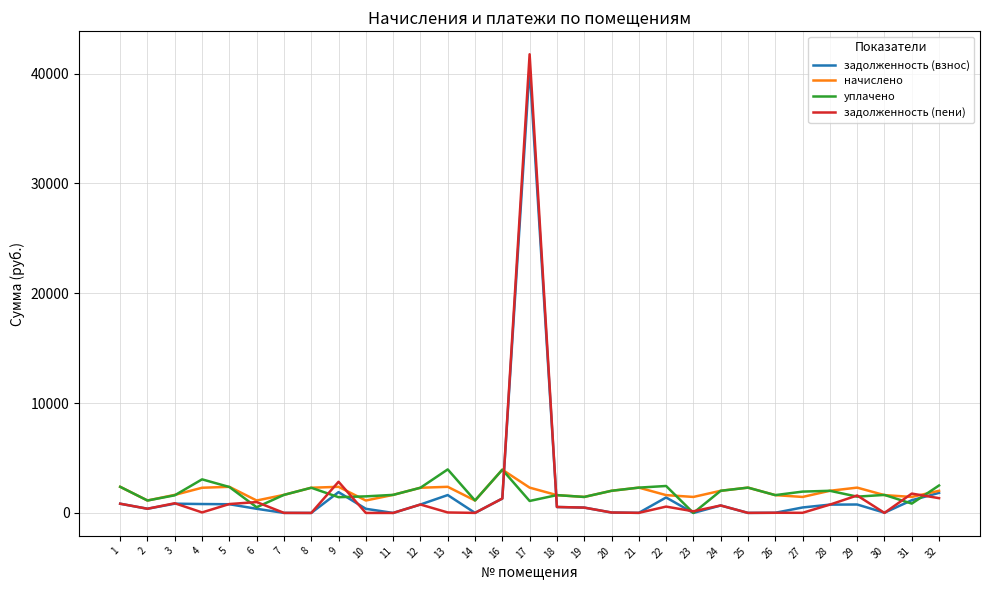

Does the chart display data point markers on the line(s)?

No